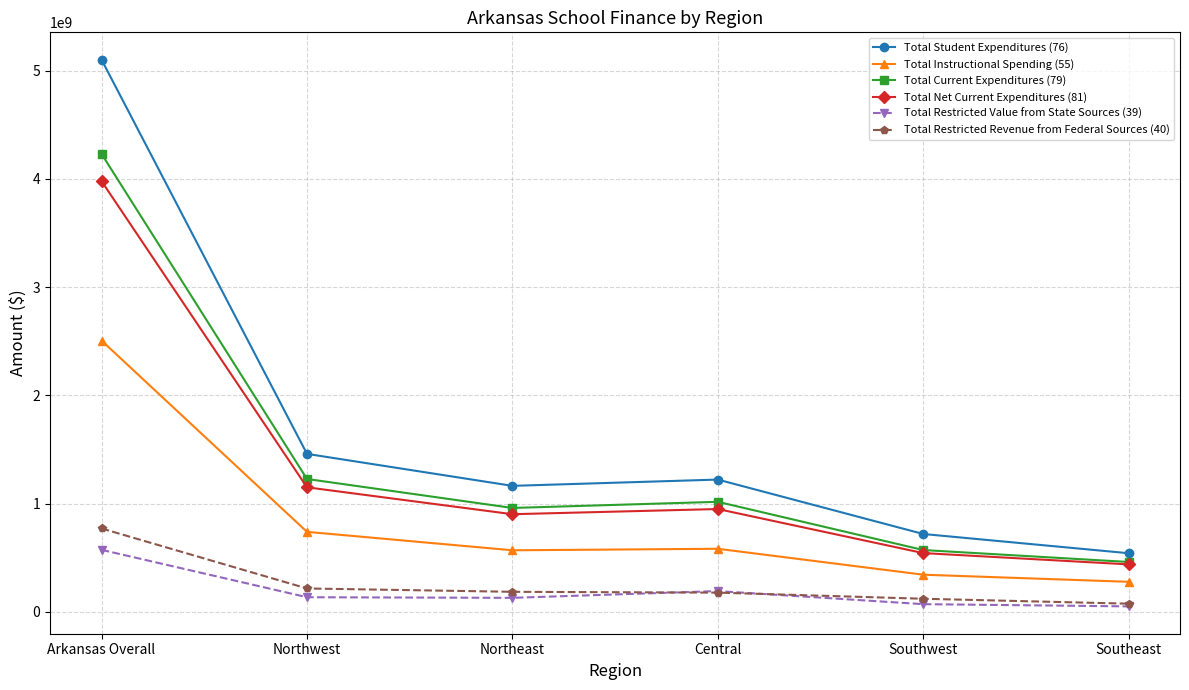

What is the sum of the Total Instructional Spending (55) values at Northwest and Northeast?

1306108127.4